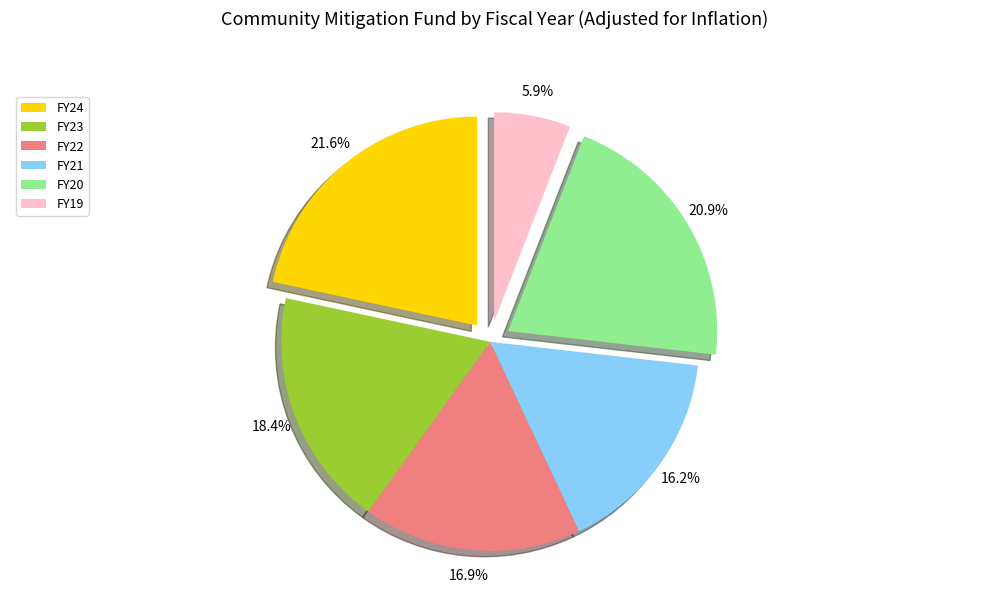

Rank the categories by value from lowest to highest.

FY19, FY21, FY22, FY23, FY20, FY24